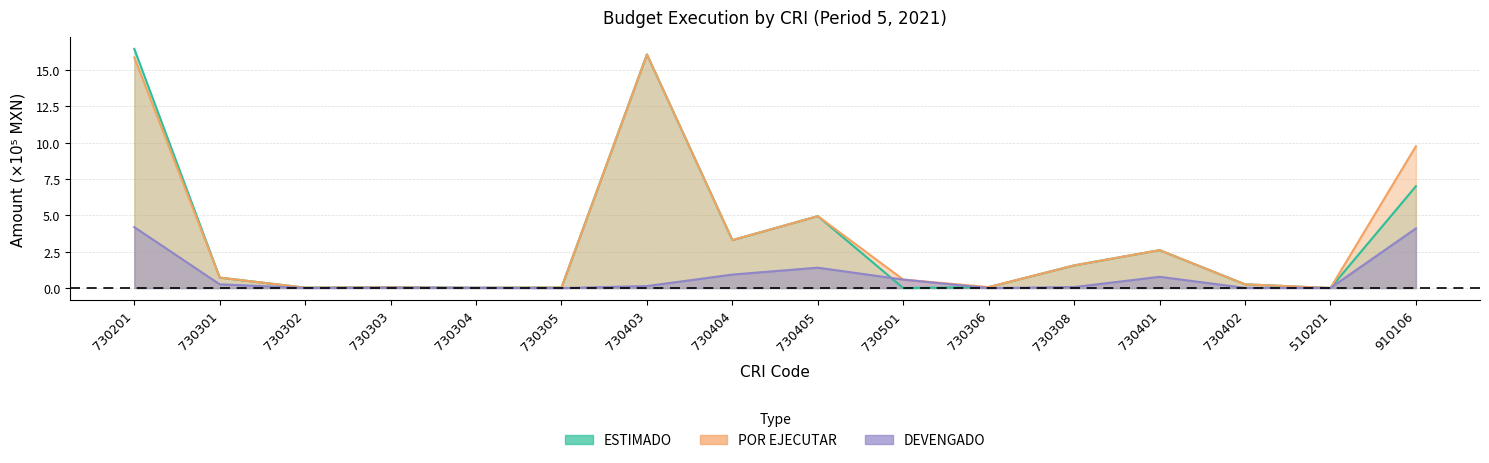

Reading right to left, what are all the values shown in this chart?

ESTIMADO: 7.0	0.0	0.3	2.6	1.6	0.1	0.0	4.9	3.3	16.1	0.0	0.0	0.1	0.0	0.7	16.4
POR EJECUTAR: 9.8	0.0	0.3	2.6	1.6	0.1	0.6	4.9	3.3	16.1	0.0	0.0	0.1	0.0	0.7	15.9
DEVENGADO: 4.1	0.0	0.0	0.8	0.1	0.0	0.6	1.4	0.9	0.1	0.0	0.0	0.0	0.0	0.3	4.2